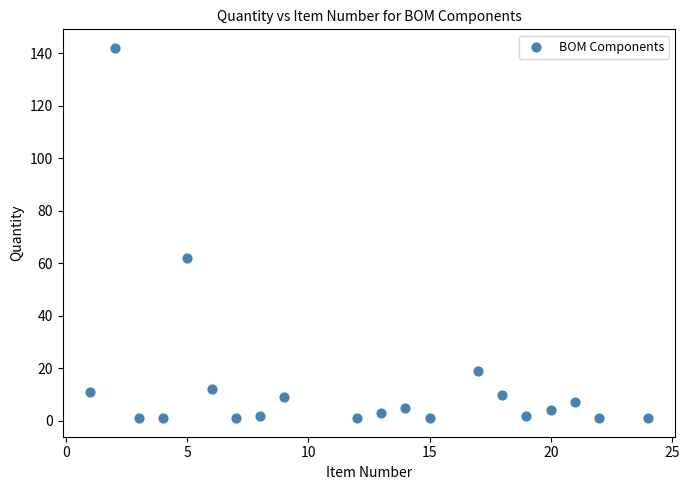

What is the range of X values (max minus min)?

23